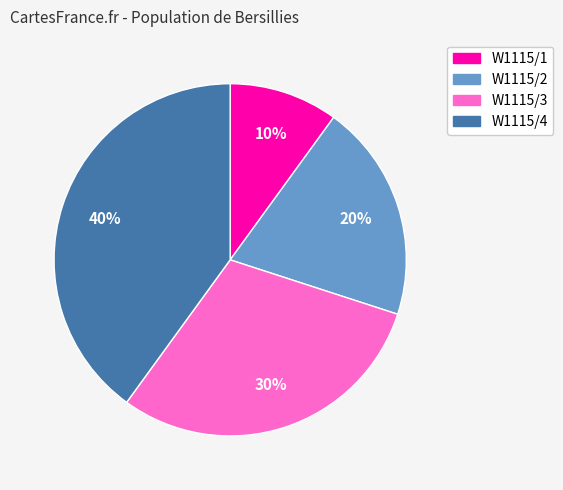

To the nearest percent, what is the combined percentage of W1115/4 and W1115/1?

50%